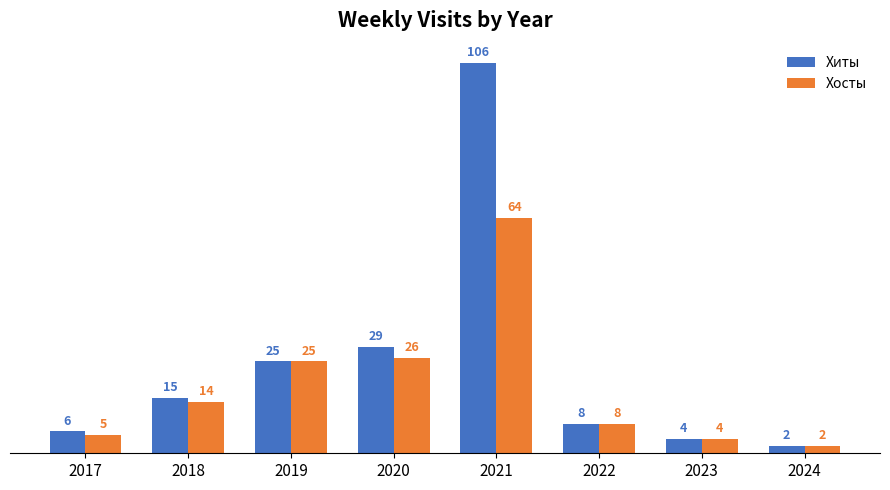

Rank the series by their maximum value, from lowest to highest.

Хосты, Хиты